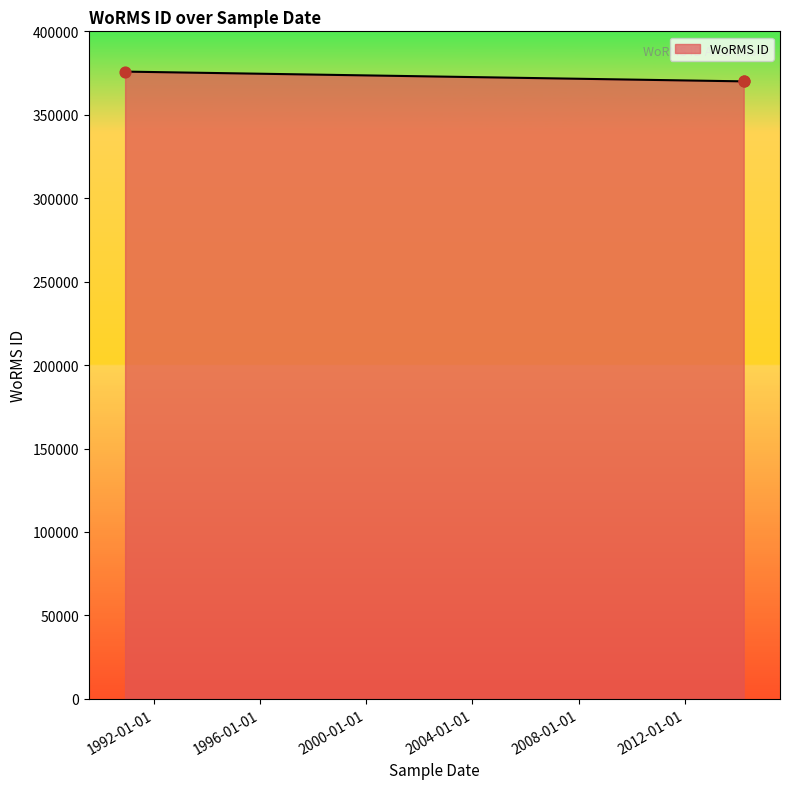

Approximately how many times larger is the value at 30-11-1990 compared to 23-03-2014?

1.0